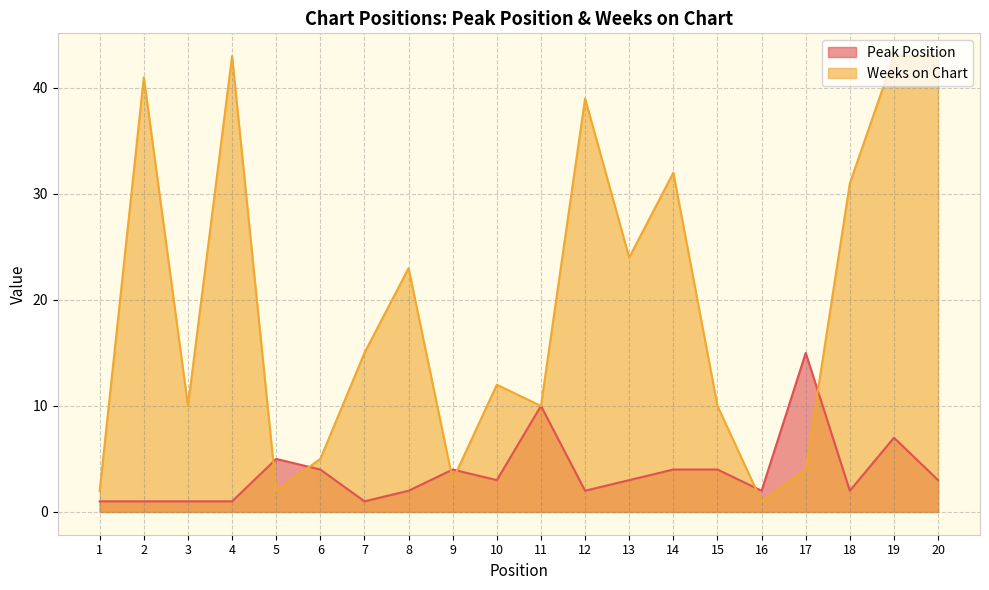

Reading right to left, extract all data points from this chart.

Peak Position: 3	7	2	15	2	4	4	3	2	10	3	4	2	1	4	5	1	1	1	1
Weeks on Chart: 43	43	31	4	1	10	32	24	39	10	12	3	23	15	5	2	43	10	41	2